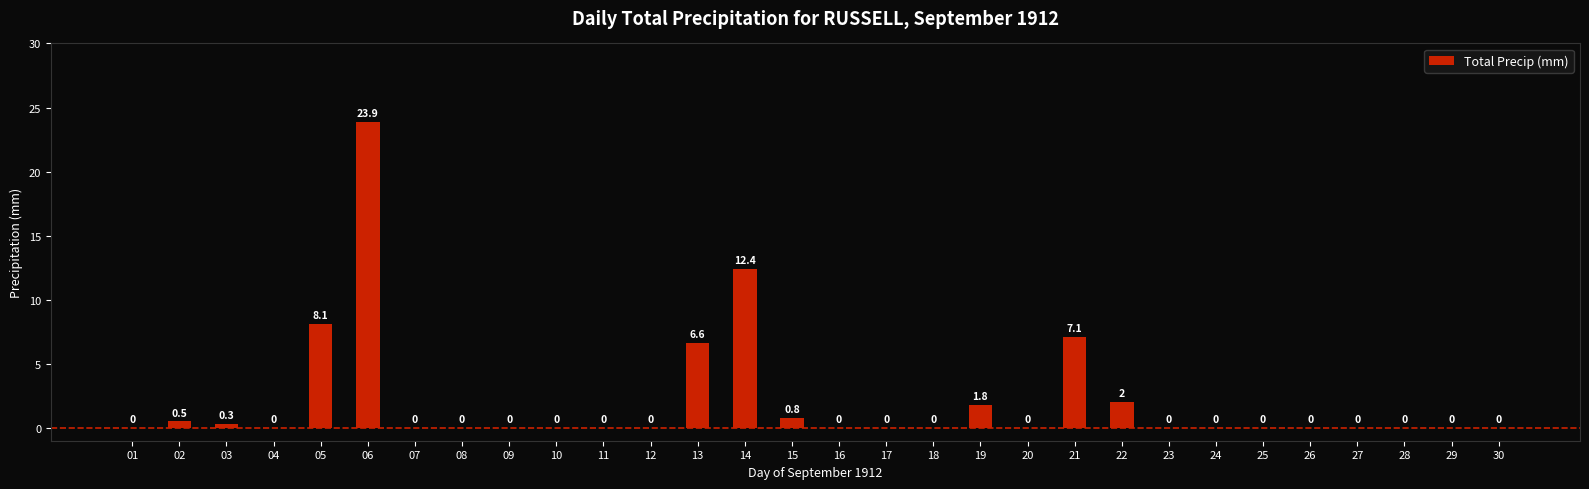

Are the bars horizontal?

No